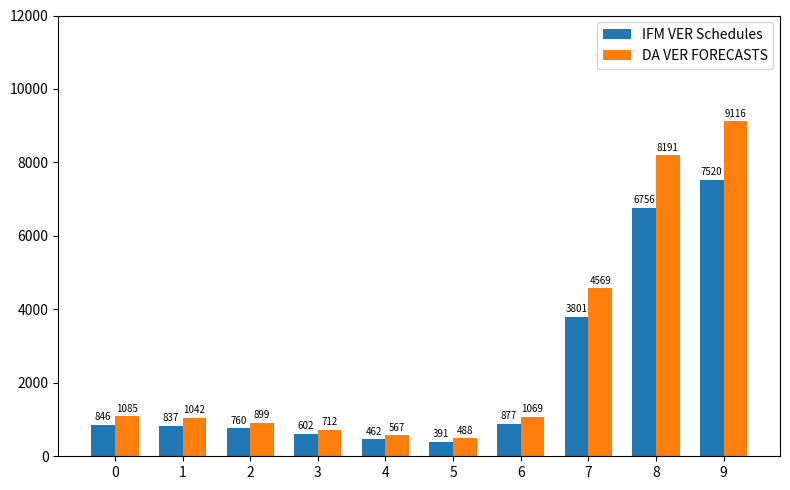

Rank the series by their maximum value, from highest to lowest.

DA VER FORECASTS, IFM VER Schedules